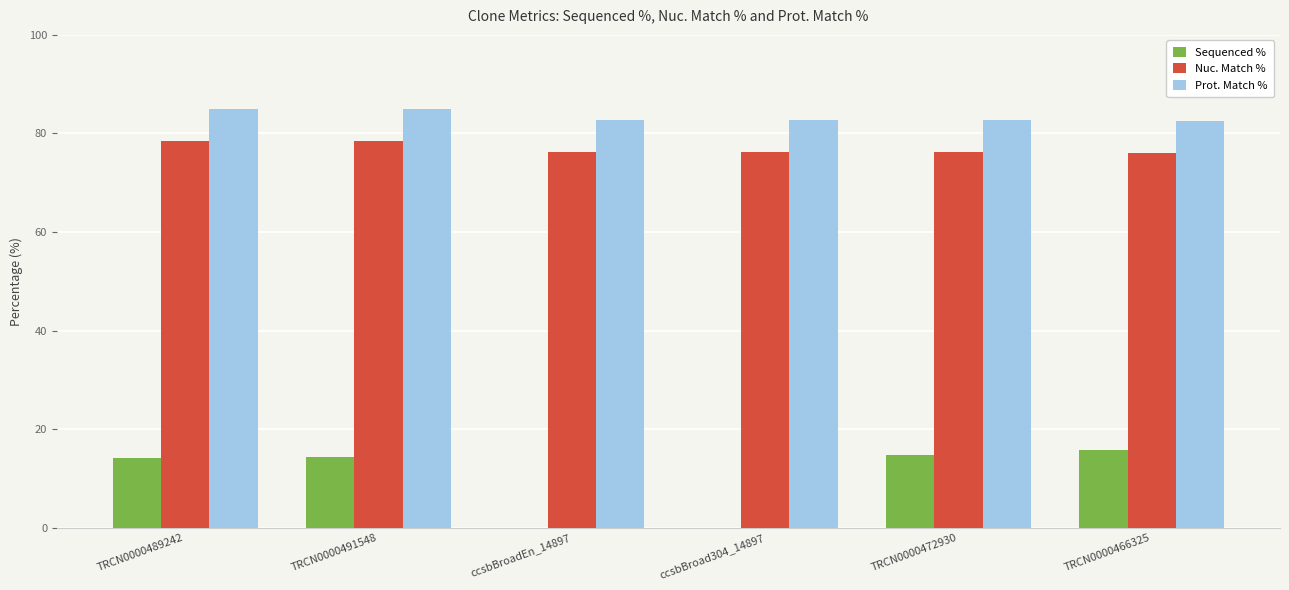

Between ccsbBroad304_14897 and TRCN0000466325, which series saw the biggest shift?

Sequenced %